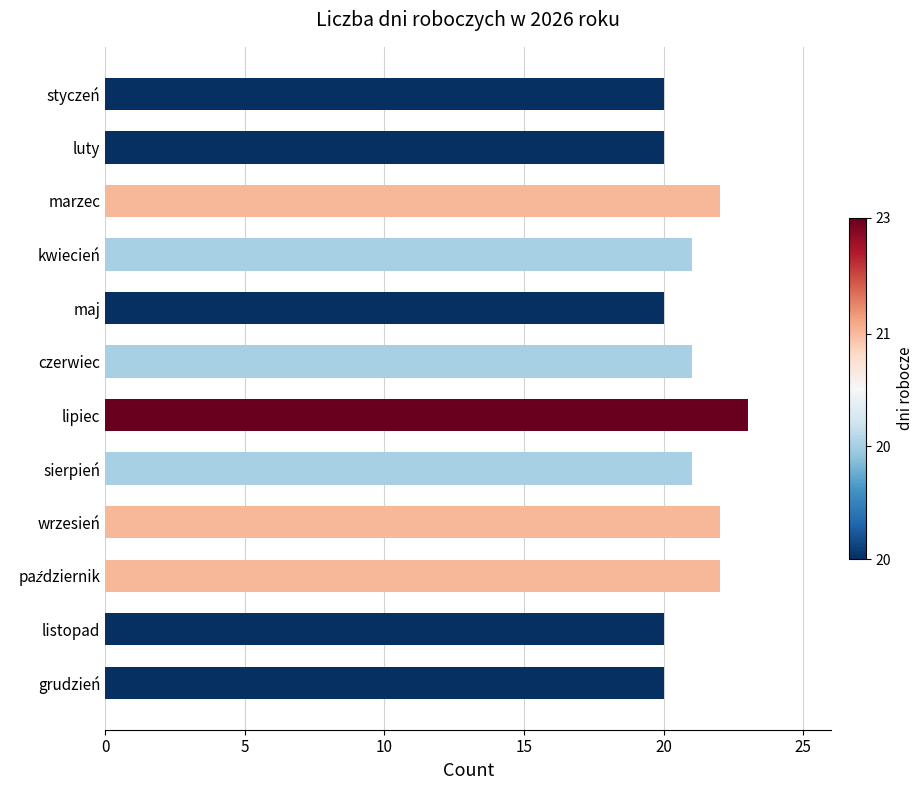

At which category does the chart reach its peak across all series?

lipiec